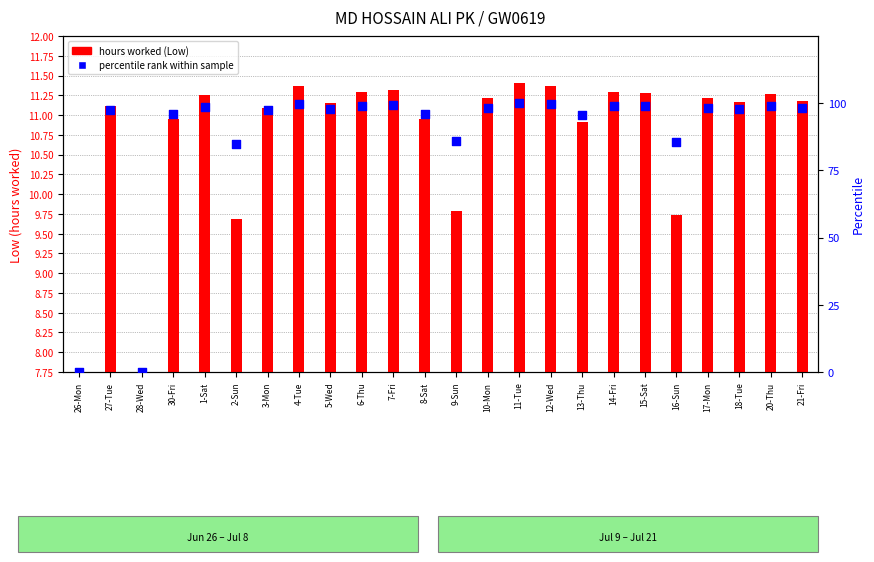

Which series contains the highest Y value?

percentile rank within sample